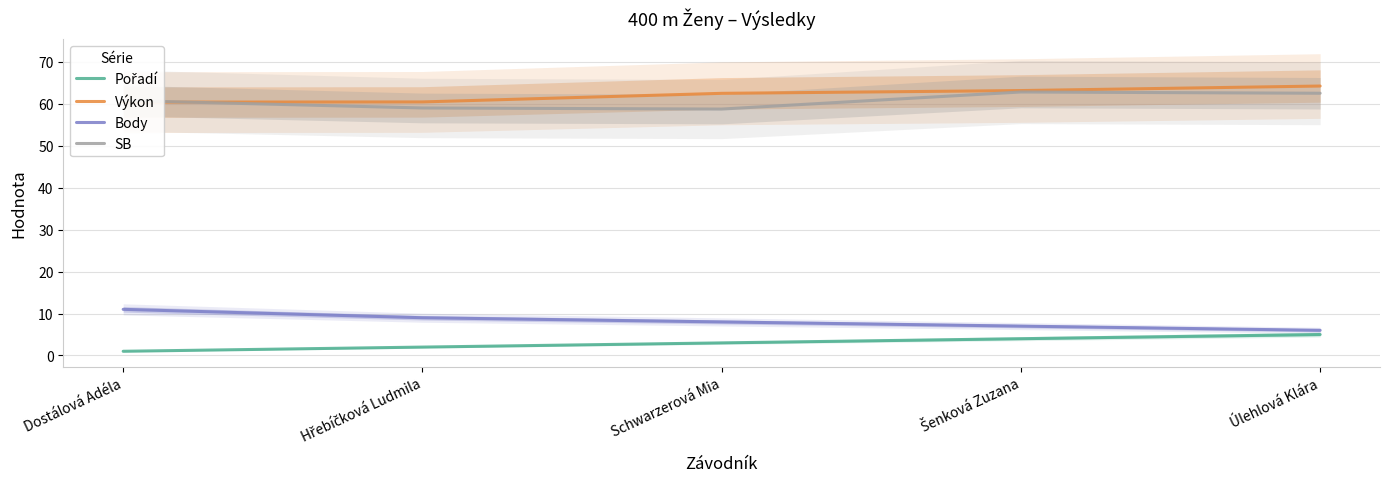

How many lines are shown in the chart?

4